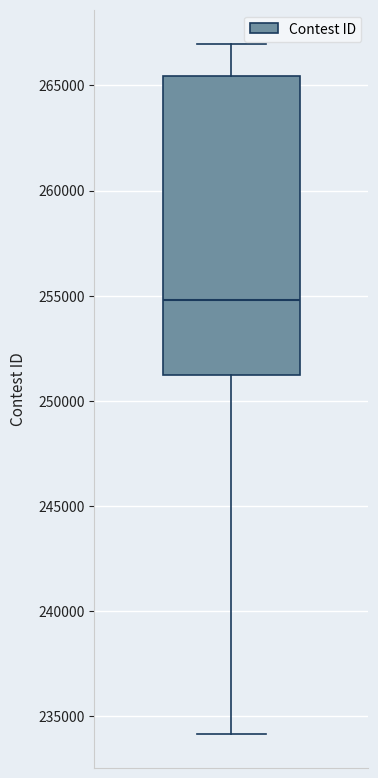

Transcribe this box plot: give where the median line is, the range the box spans, and where the two whiskers end, as read against the y-axis. The values are not printed on the chart, so give them approximately, as read against the axis.

median 255000, box 251000 to 265500, whiskers 234000 to 267000